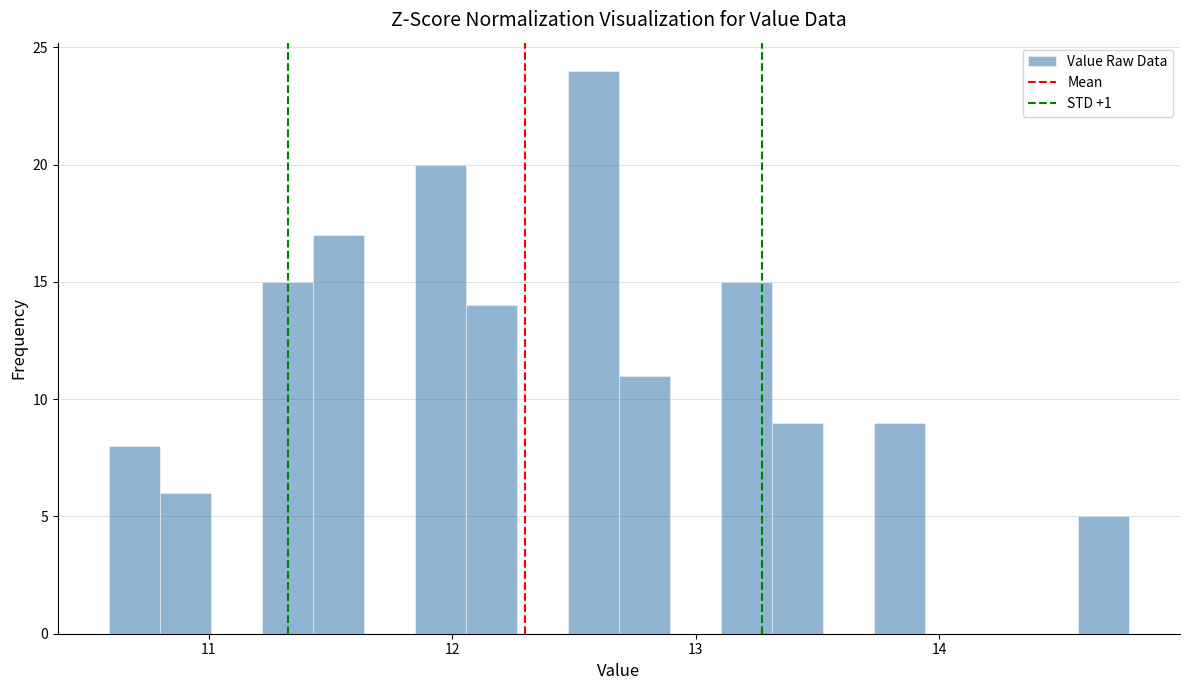

Read against the x-axis, roughly where is the centre of the tallest bar?

12.6